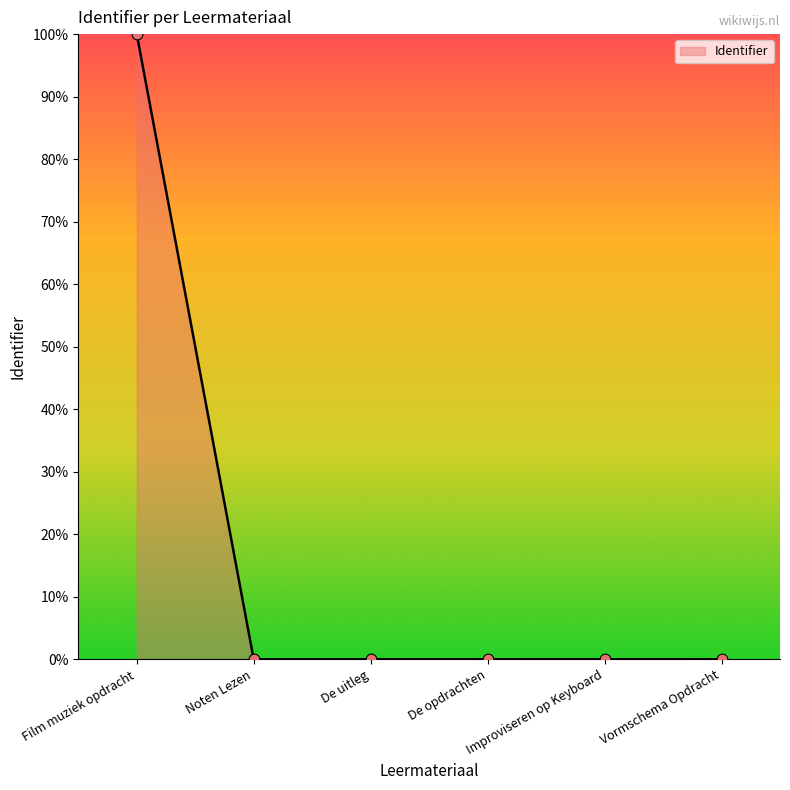

Which has a higher value, Film muziek opdracht or Noten Lezen?

Film muziek opdracht